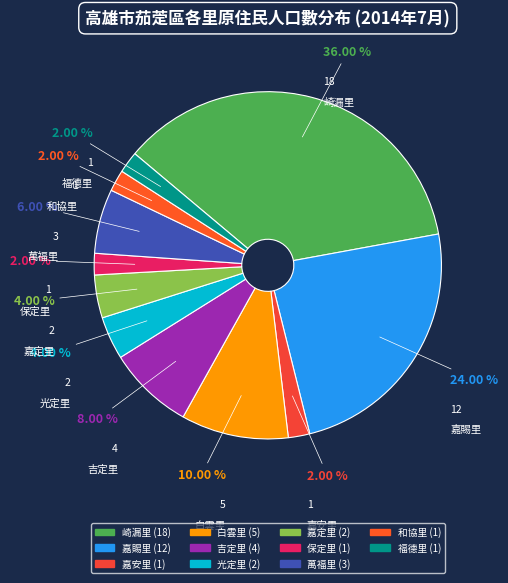

To the nearest percent, what portion does 崎漏里 represent?

36%